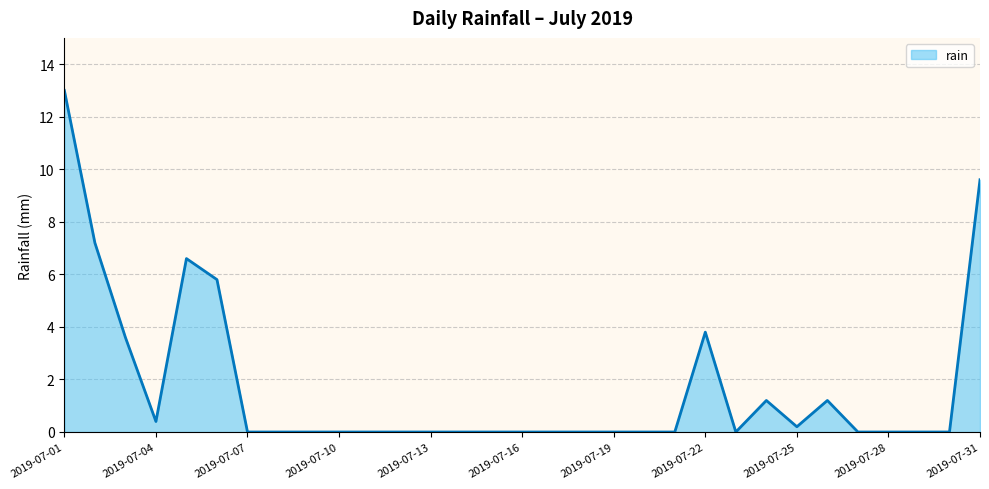

How many lines are shown in the chart?

1